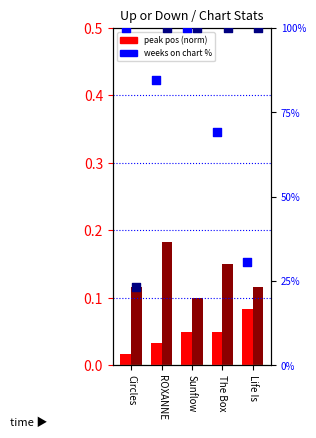

What is the total value across all series at ROXANNE?

184.8